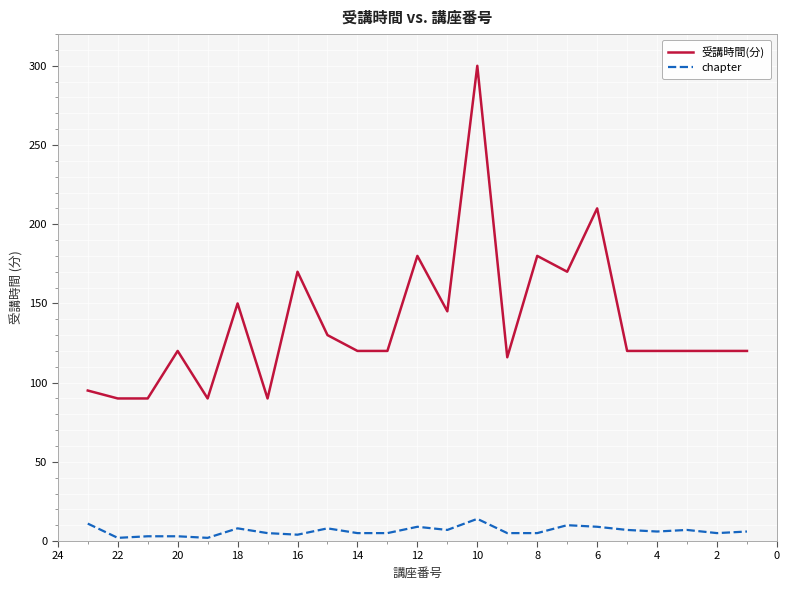

How many values in the chapter series exceed 6?

10